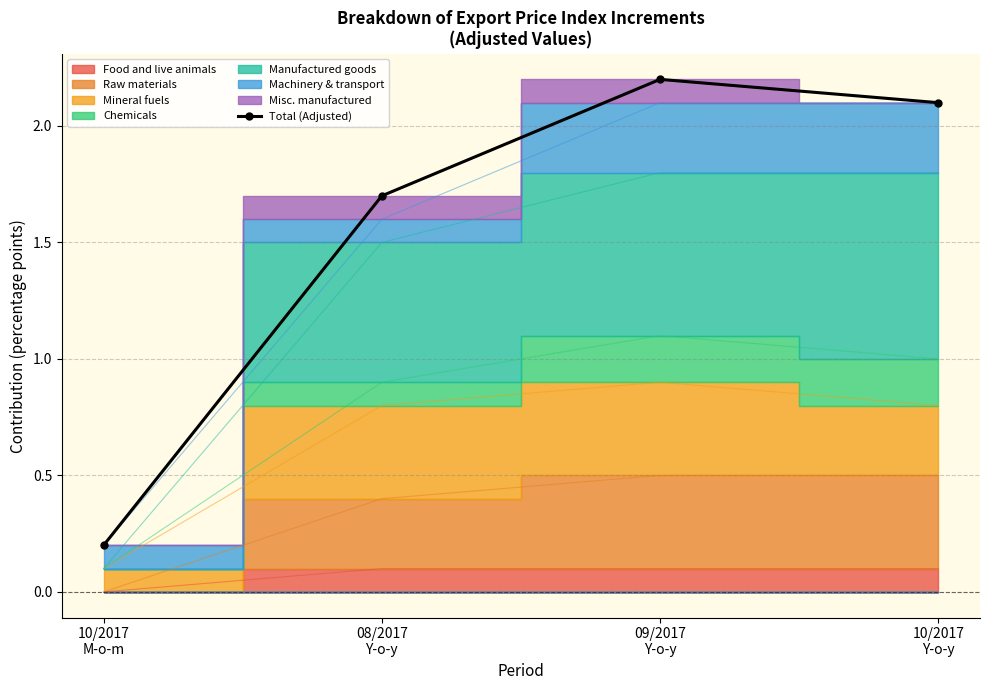

What position from the left is 08/2017
Y-o-y?

2